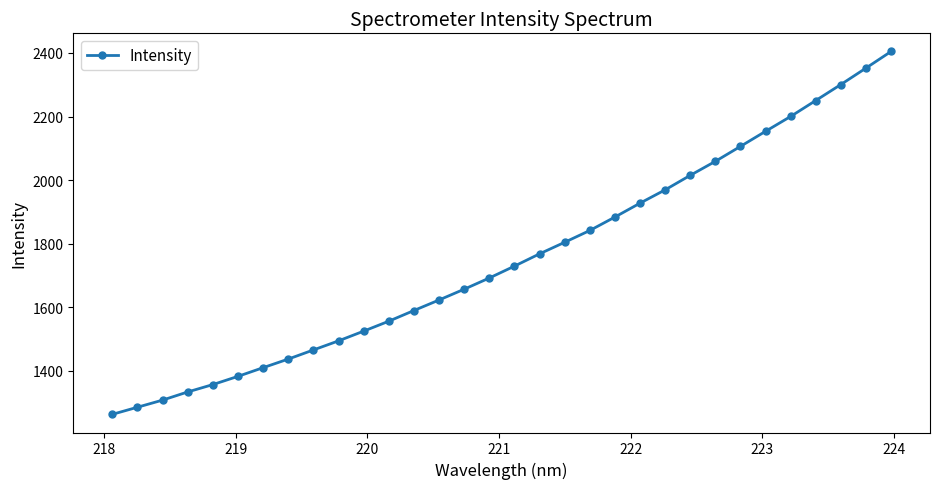

What is the minimum value shown in the chart?

1263.5